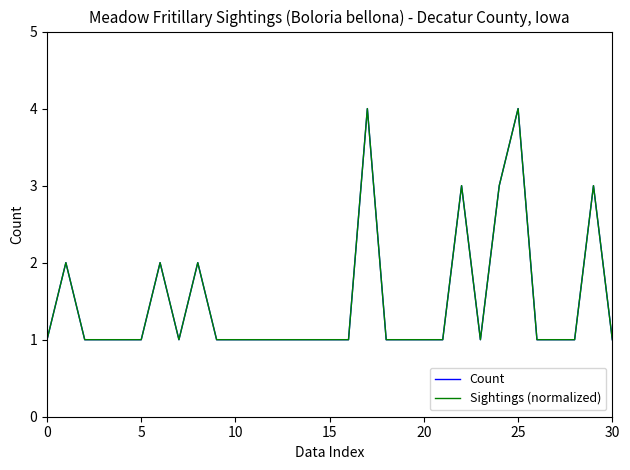

Does the chart have visible grid lines?

No